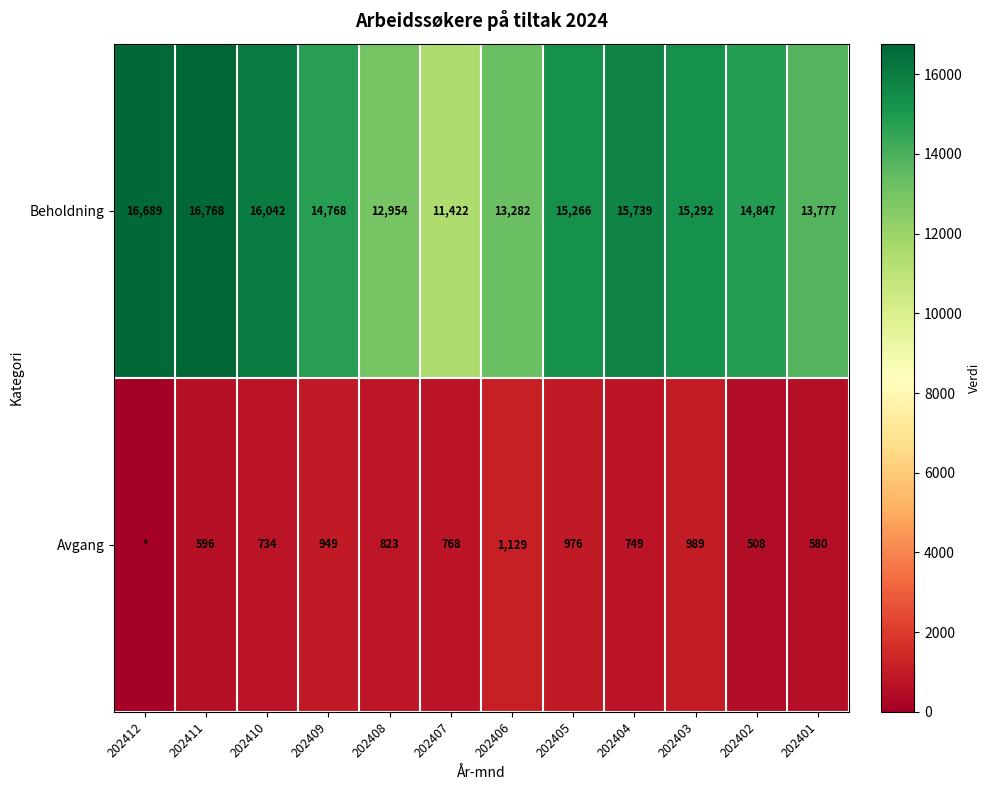

At 202408, list the series in order from largest to smallest.

Beholdning, Avgang